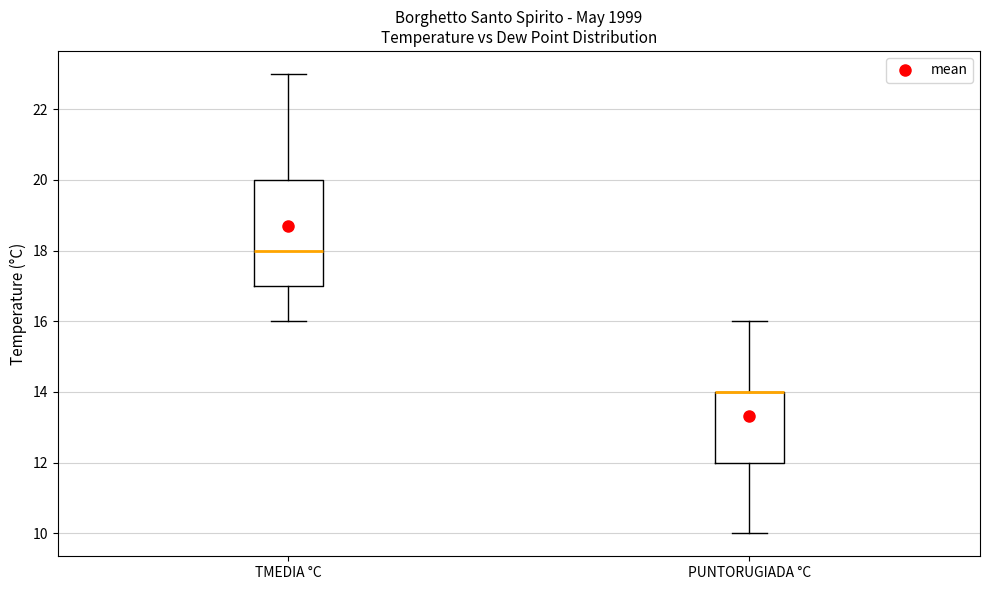

Where is the lower edge of the box for PUNTORUGIADA °C on the y-axis? The values are not printed on the chart, so give them approximately, as read against the axis.

12